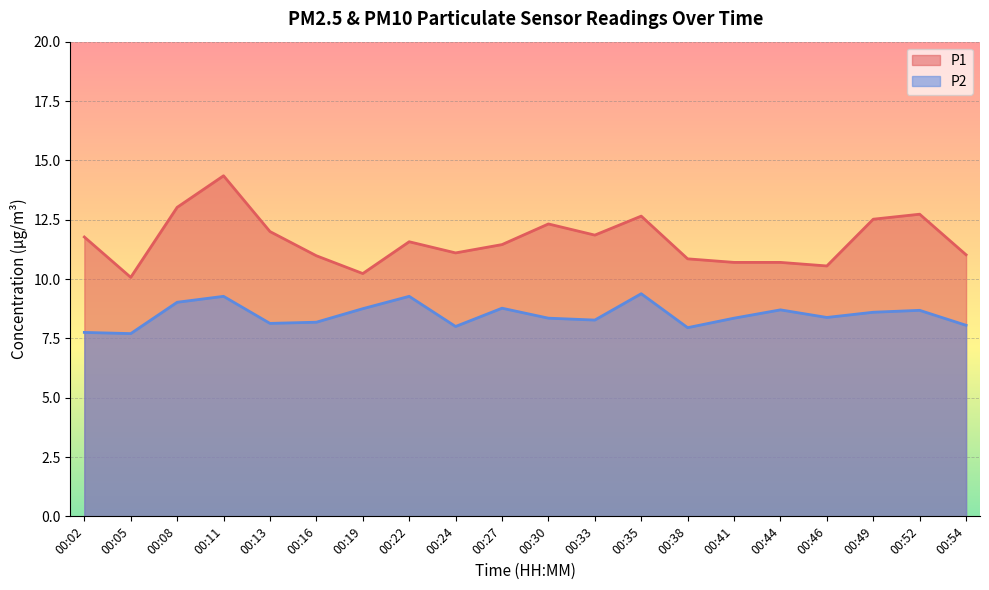

What is the difference between the highest and lowest values at 00:11?

5.1